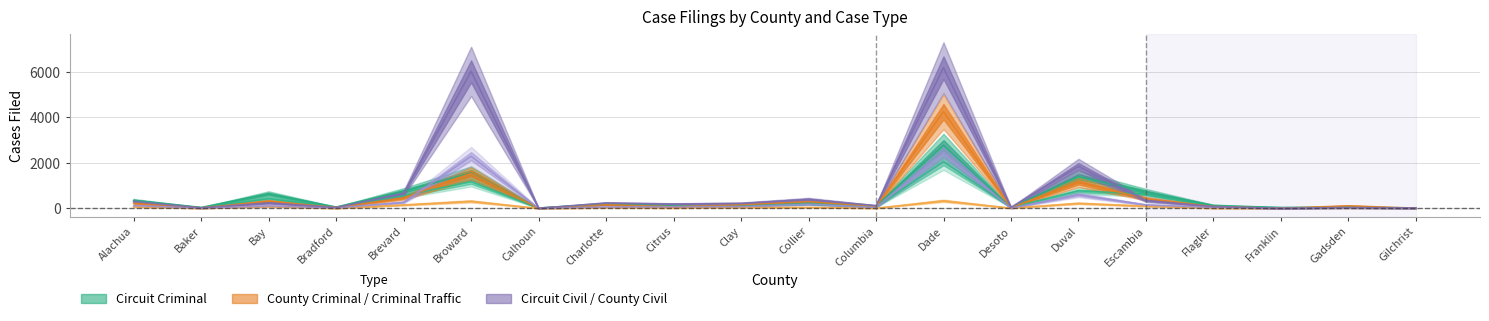

What is the value of the Circuit Criminal point at the 16th from the left?

627